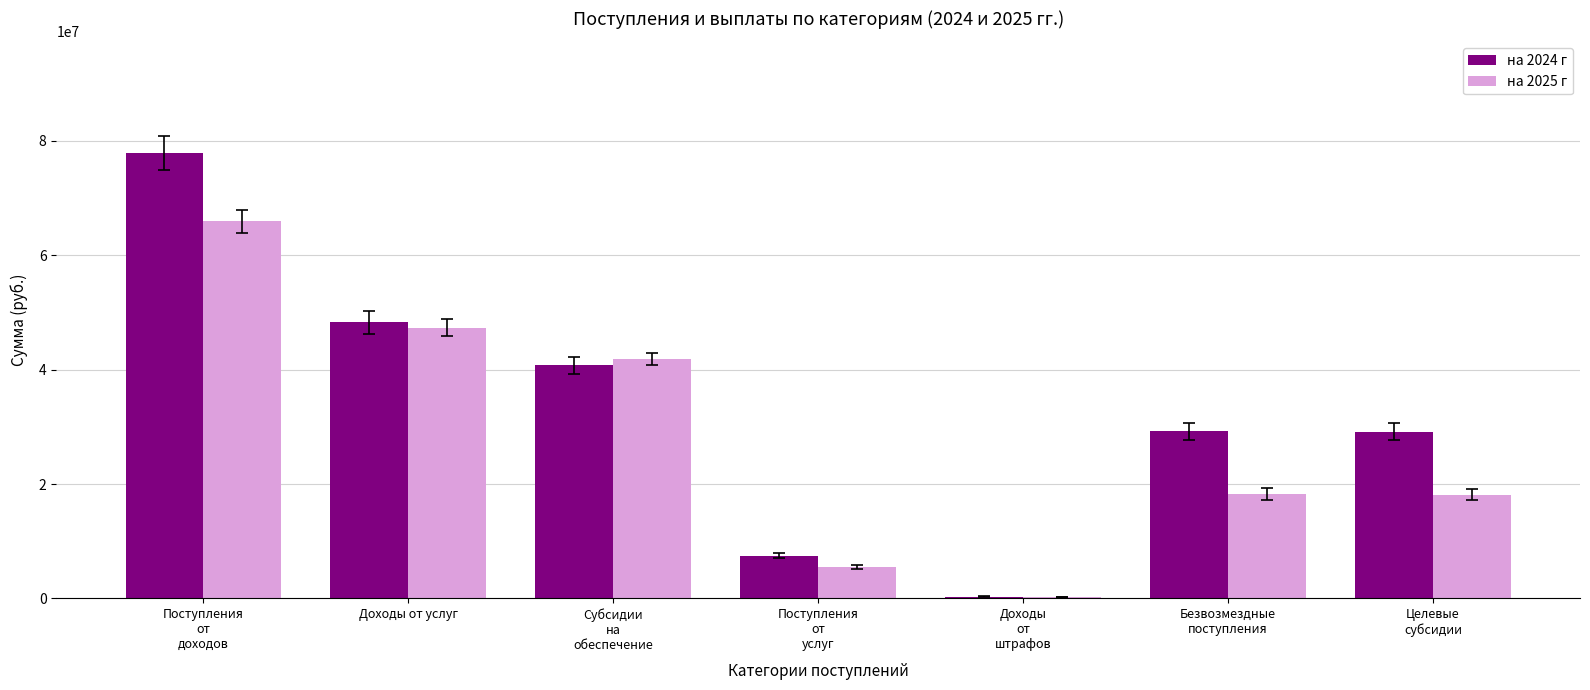

What is the total value across all series at Поступления
от
услуг?

13000000.0